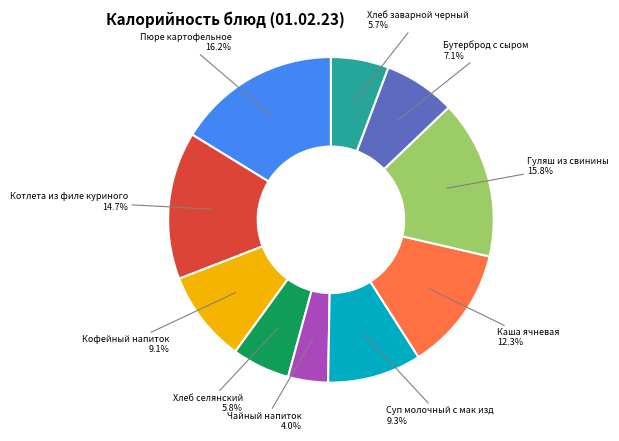

Does Котлета из филе куриного account for over 50% of the chart?

No